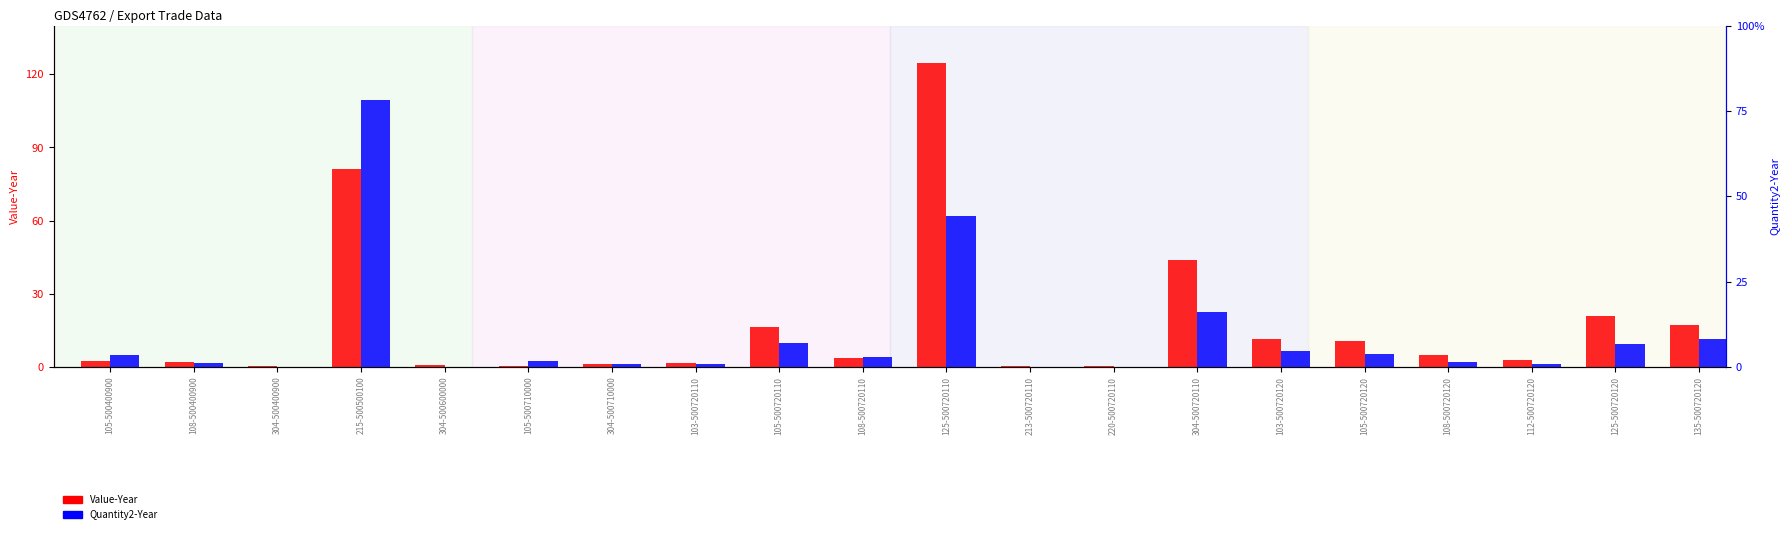

How many data points does each series have?

20